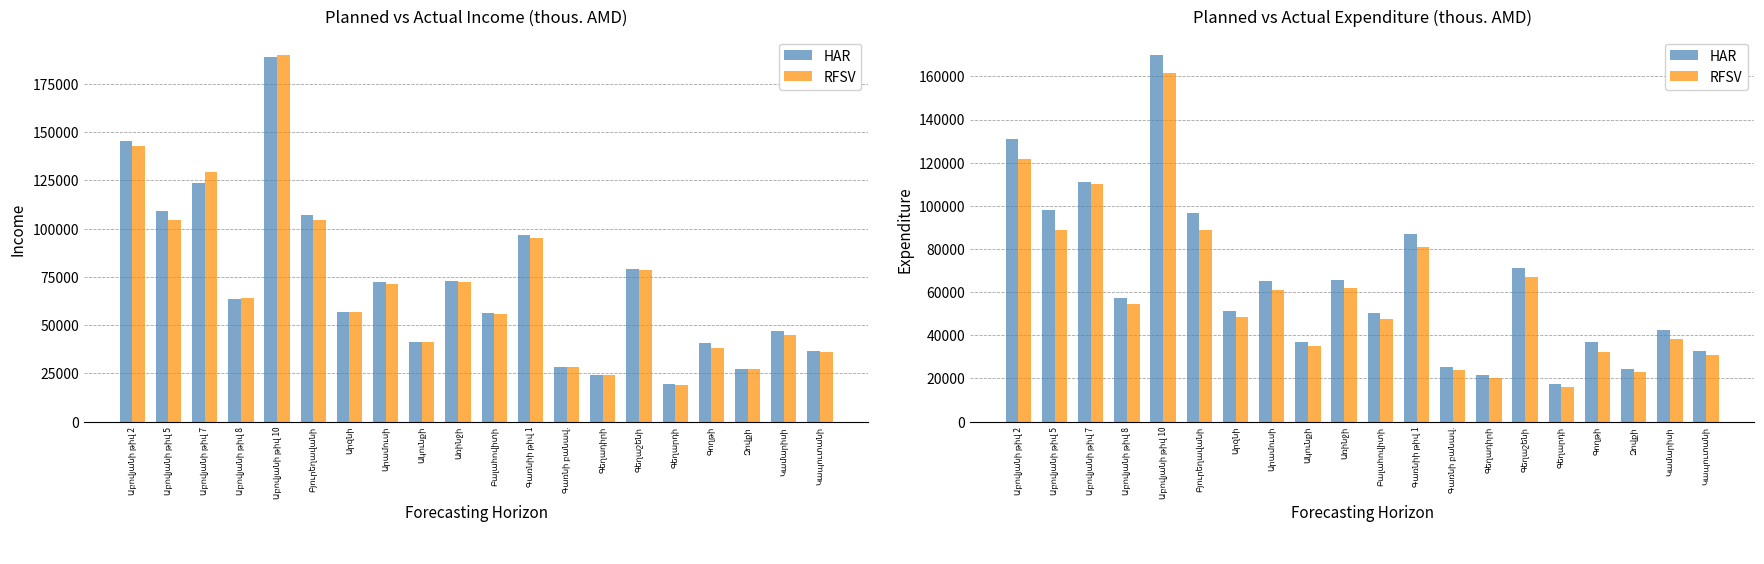

Where is HAR nearest to the value 93623?

Բյուրեղավանի